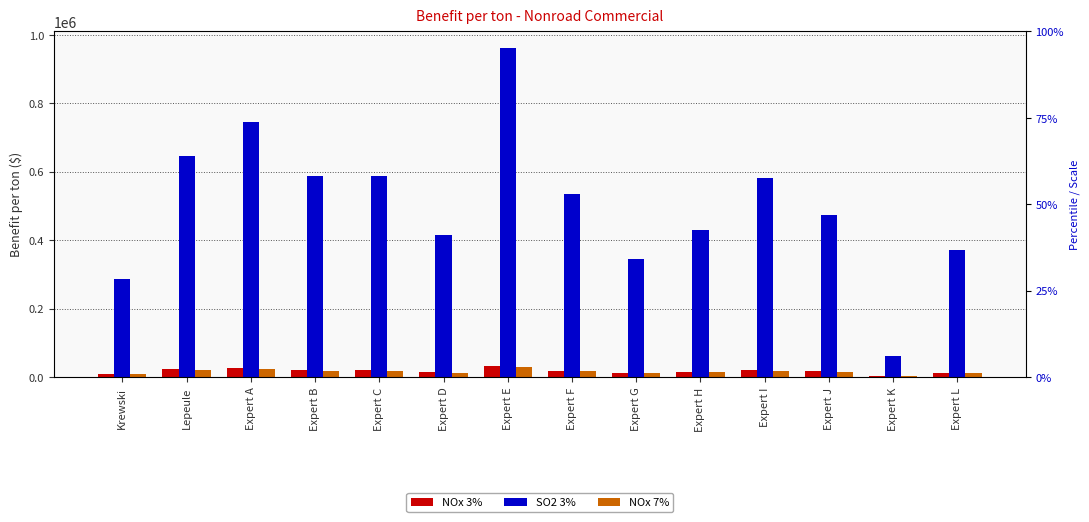

How many values in the NOx 7% series are below 16779?

7